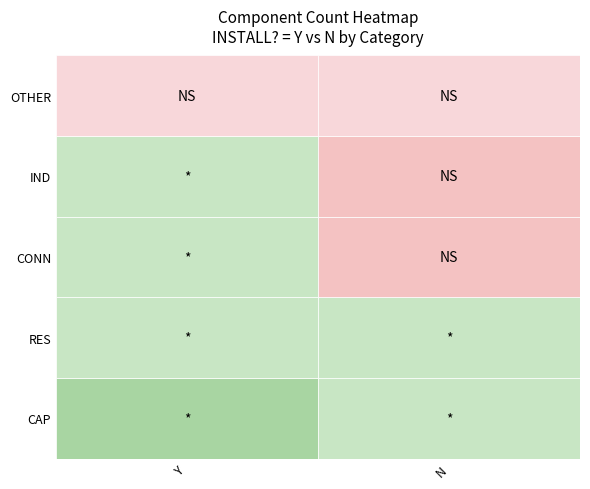

What is the difference between the maximum and minimum values in the OTHER series?

1